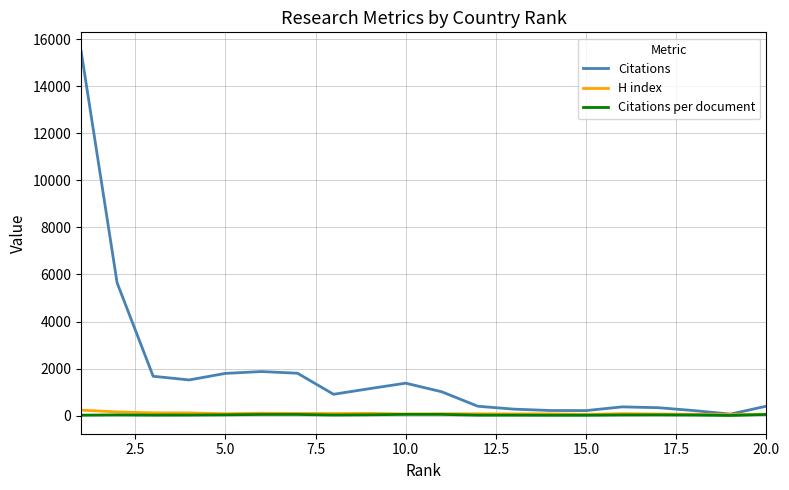

Which series has the largest range (max minus min)?

Citations